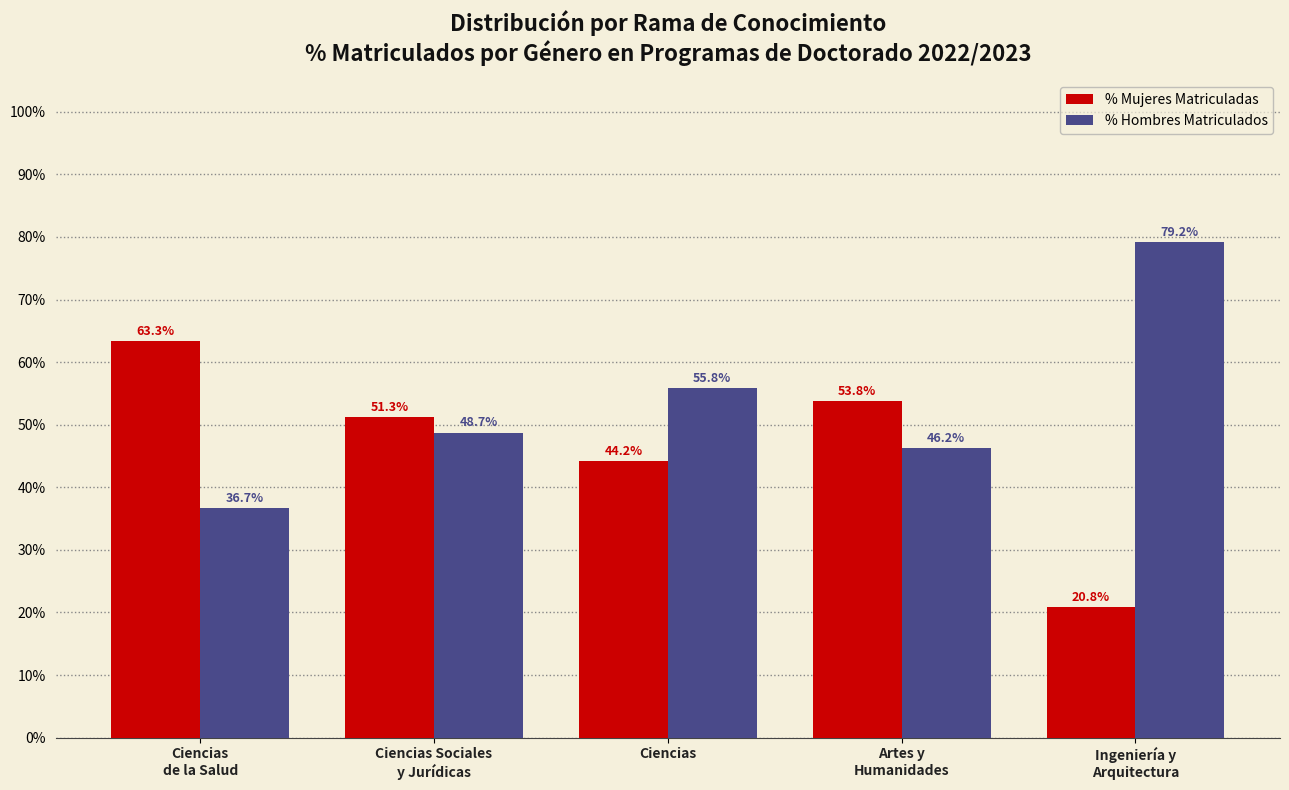

What are all the series names shown in the legend?

% Mujeres Matriculadas, % Hombres Matriculados